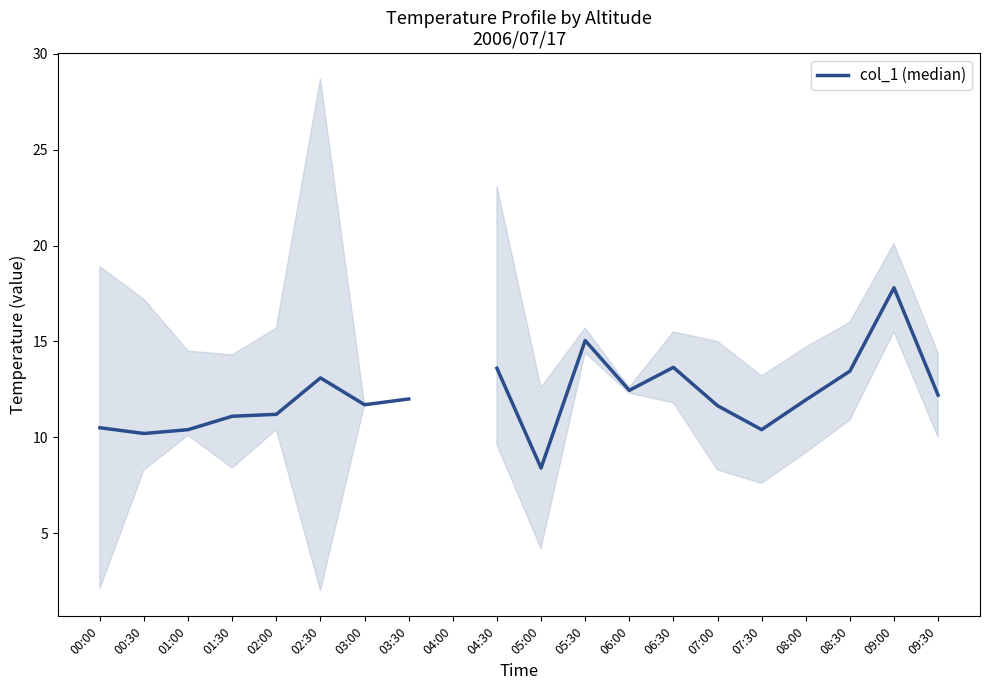

The value at 08:30 is 18.6. True or false?

False